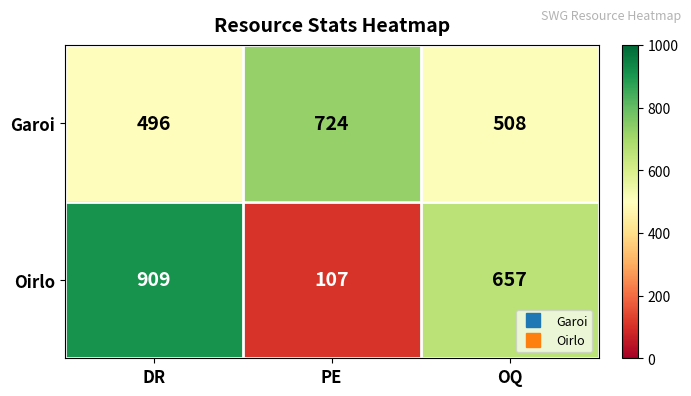

Which series changed the most between PE and OQ?

Oirlo